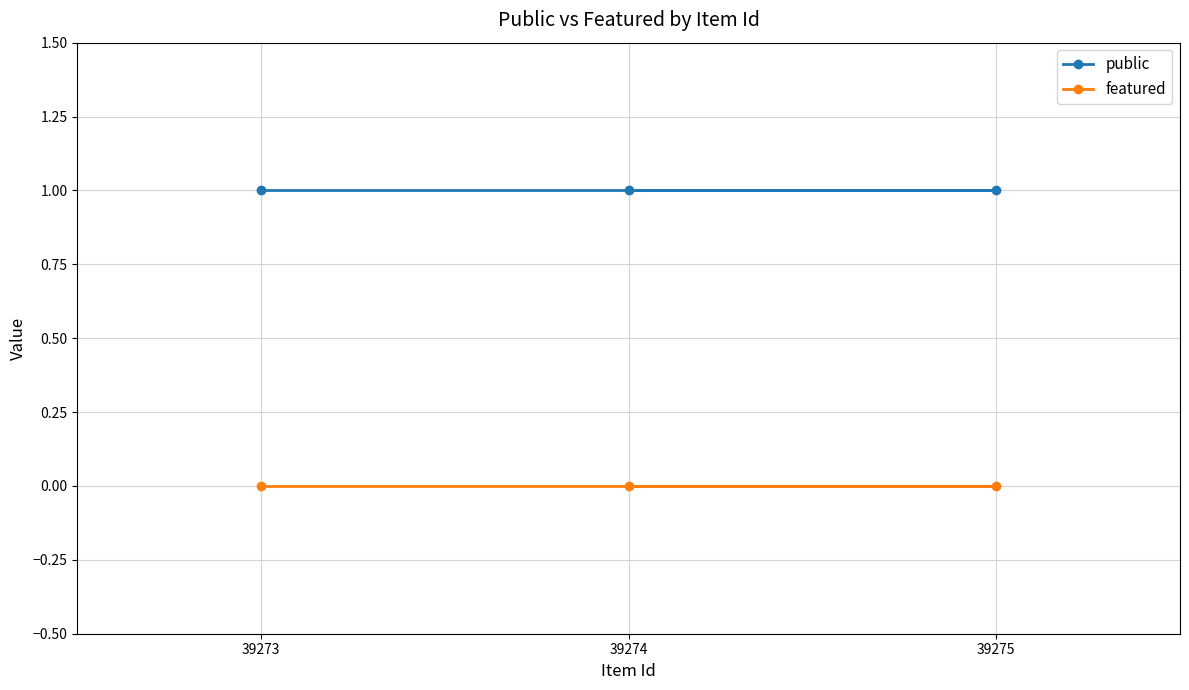

What is the average value of the public series?

1